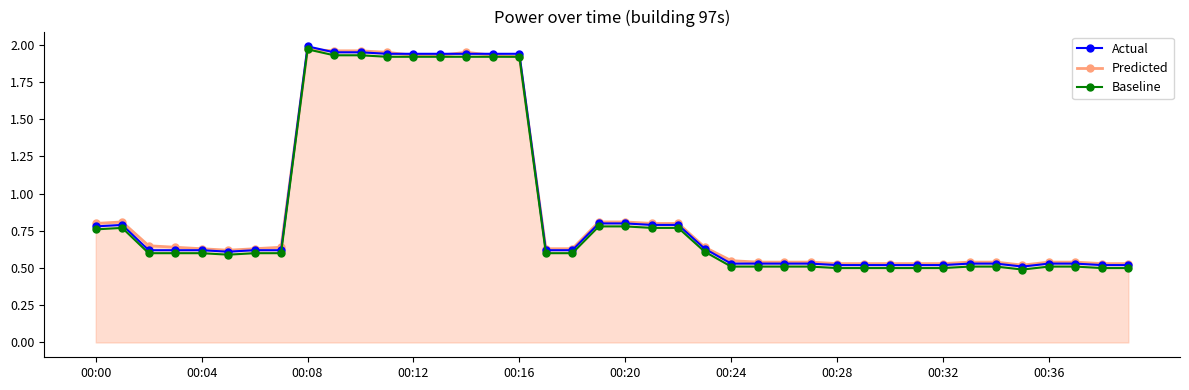

Count the Actual values in the range 0 to 1.

31